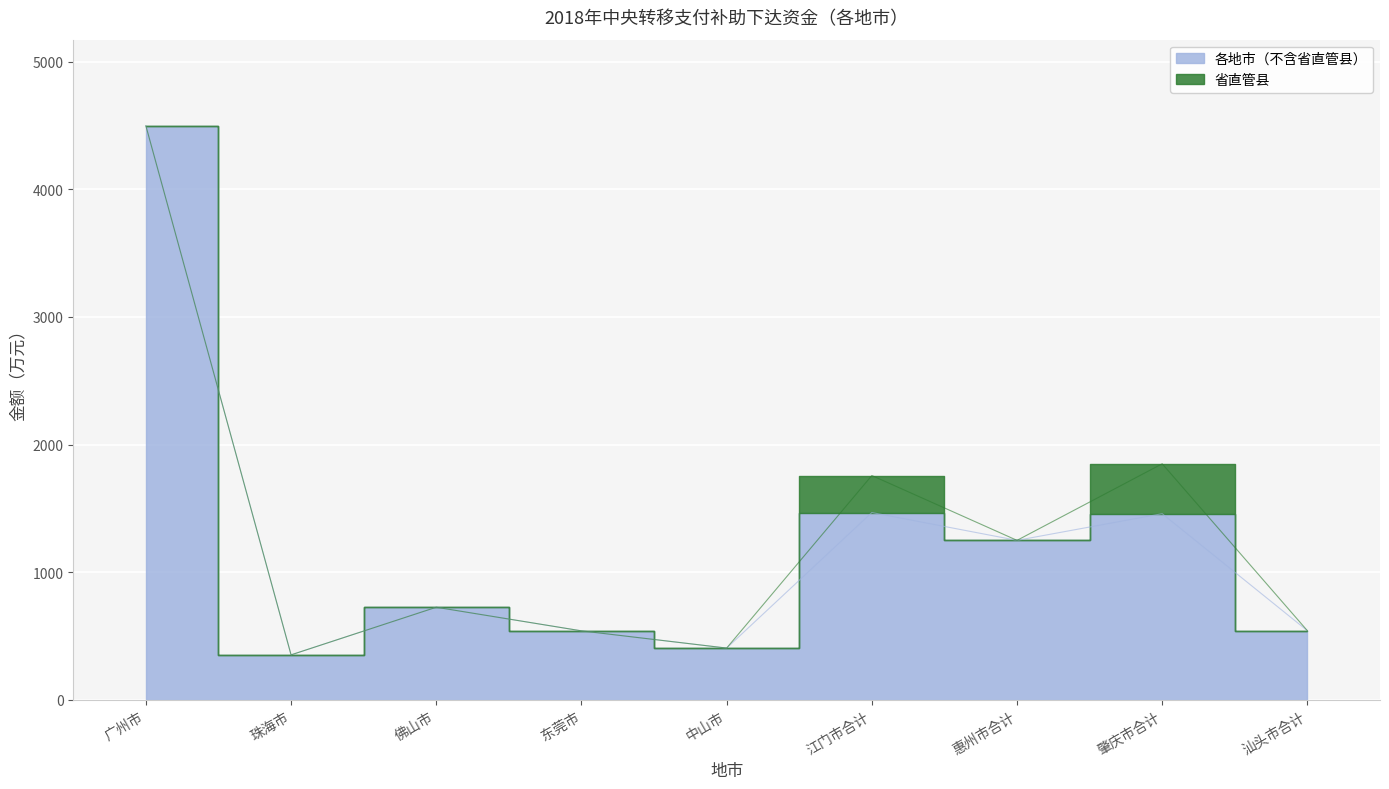

Reading left to right, transcribe all the data shown in this chart.

各地市（不含省直管县）: 4498	353	726	541	406	1468	1250	1459	542
合计: 4498	353	726	541	406	1758	1250	1850	542